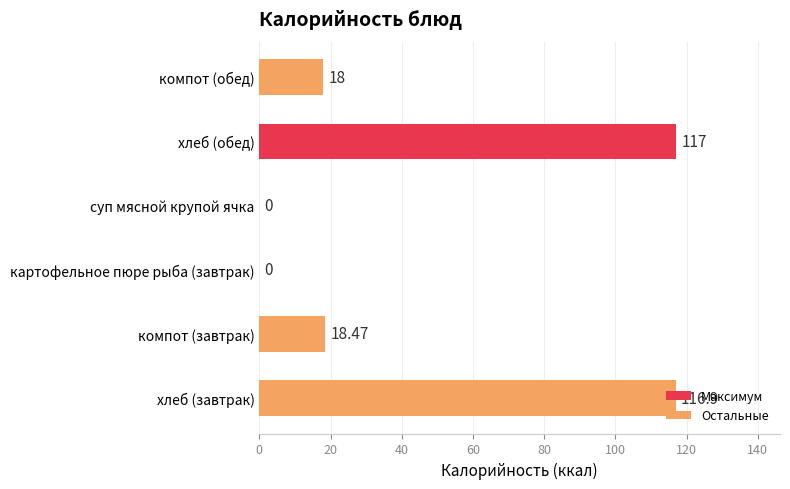

At which category does the chart reach its peak across all series?

хлеб (обед)